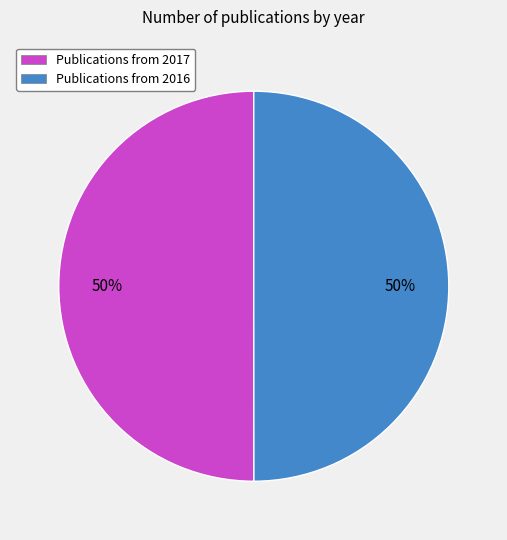

To the nearest percent, what percentage of the pie is Publications from 2016?

50%